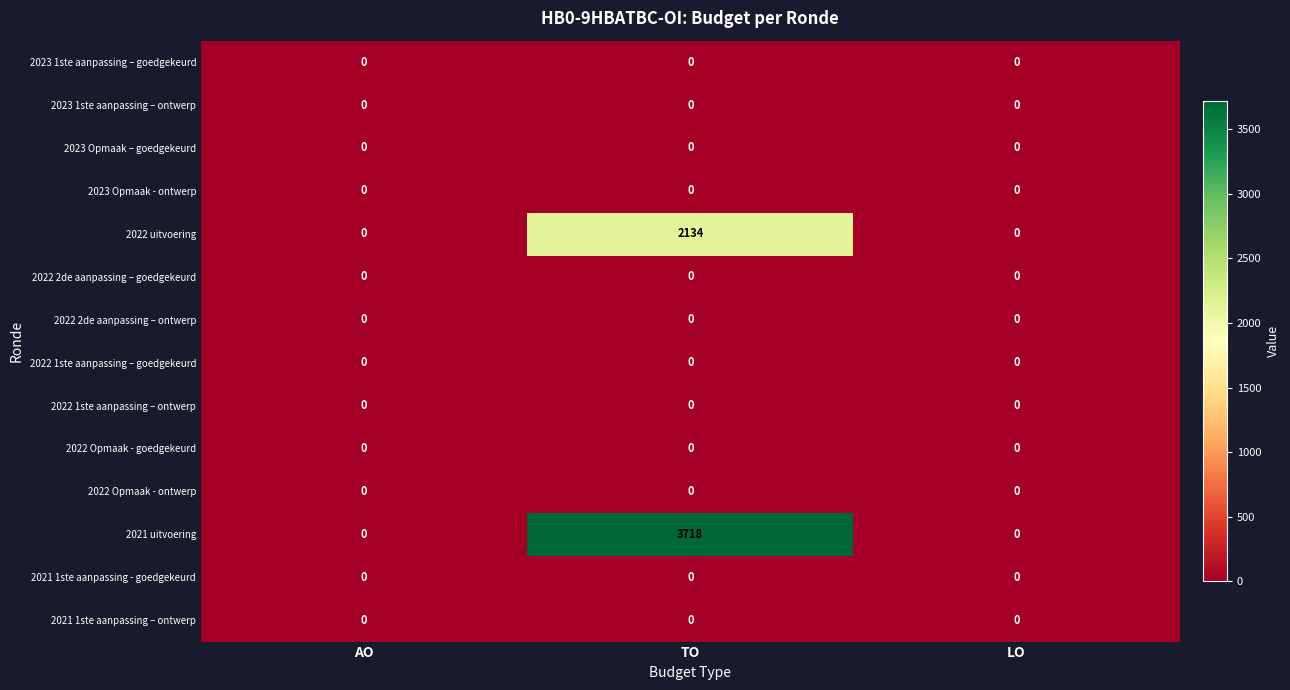

Which series has the widest spread of values?

2021 uitvoering